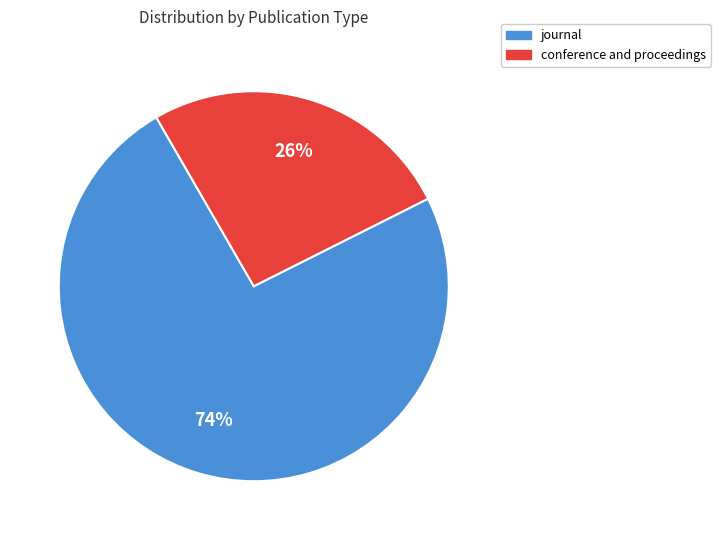

True or false: journal accounts for 84% of the total.

False